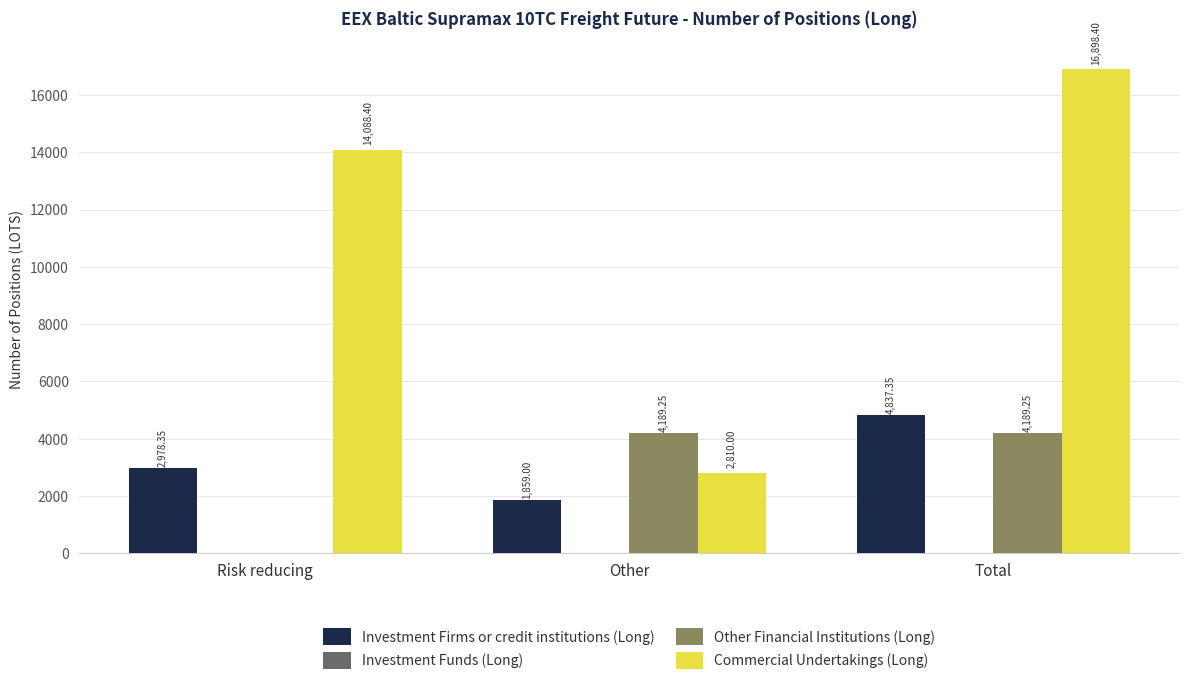

Which series changed the most between Risk reducing and Total?

Other Financial Institutions (Long)